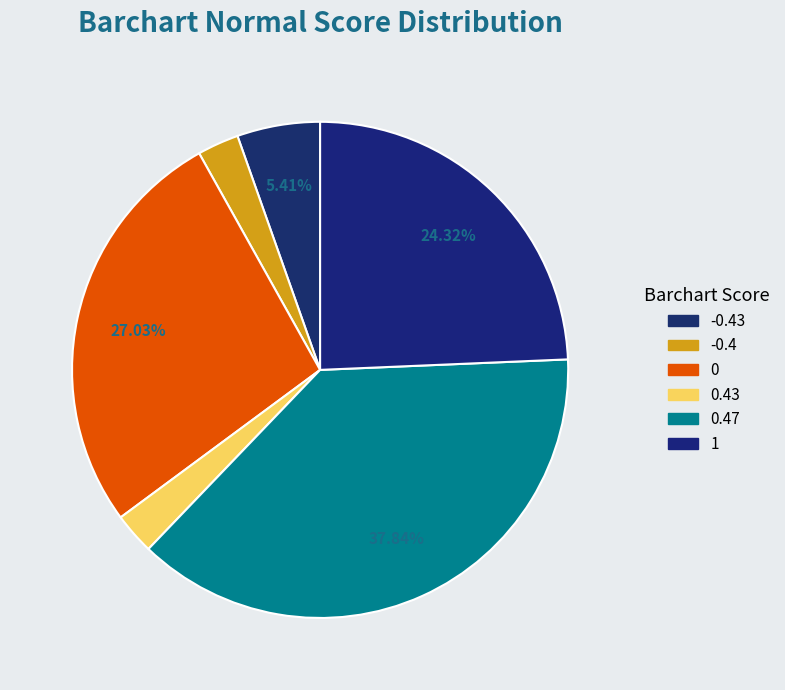

How many slices are in this pie chart?

6